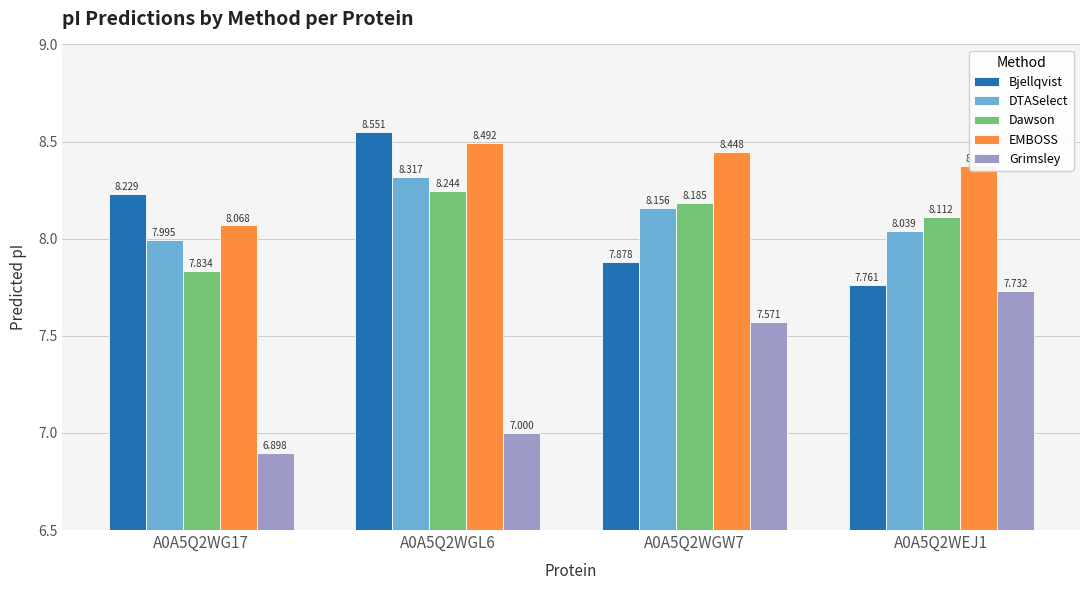

The EMBOSS series shows 8.5 at A0A5Q2WGL6. True or false?

True